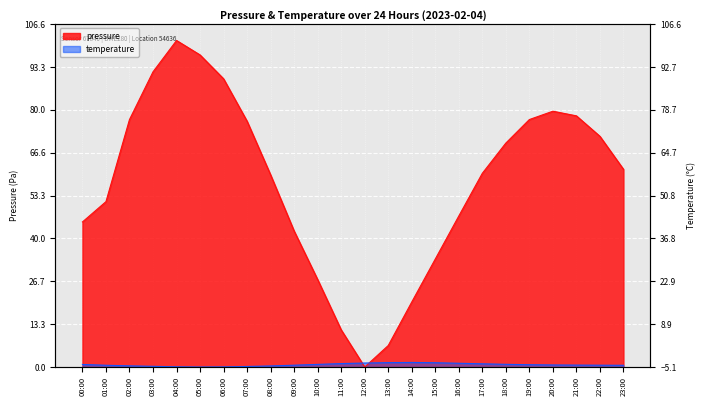

What is the sum of the temperature values at 11:00 and 16:00?

2.2